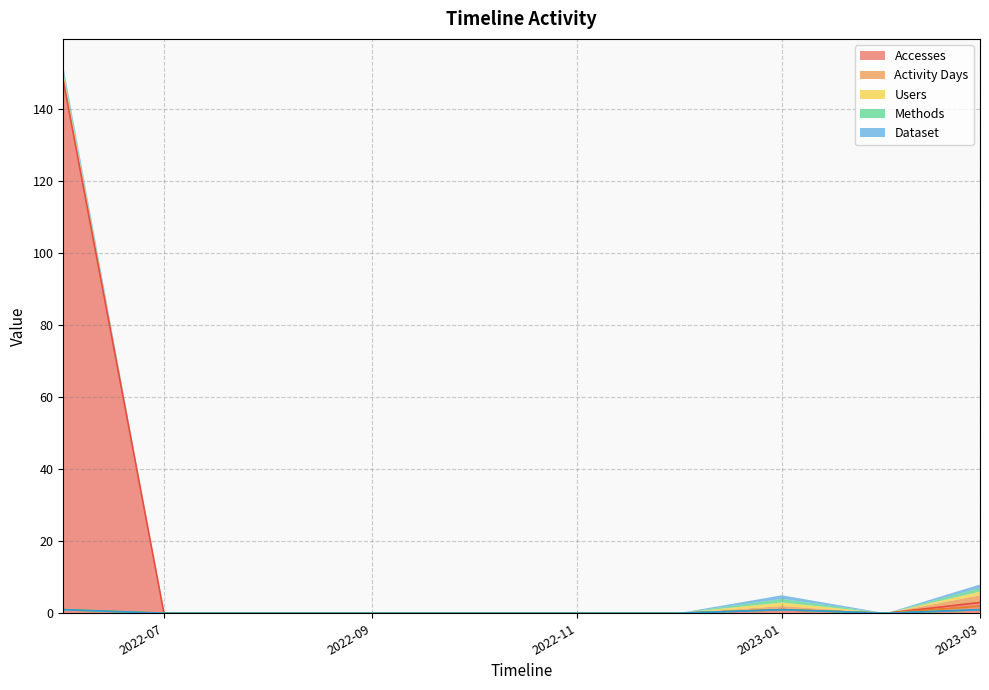

Is it true that Accesses equals -87 at 2022-07?

False